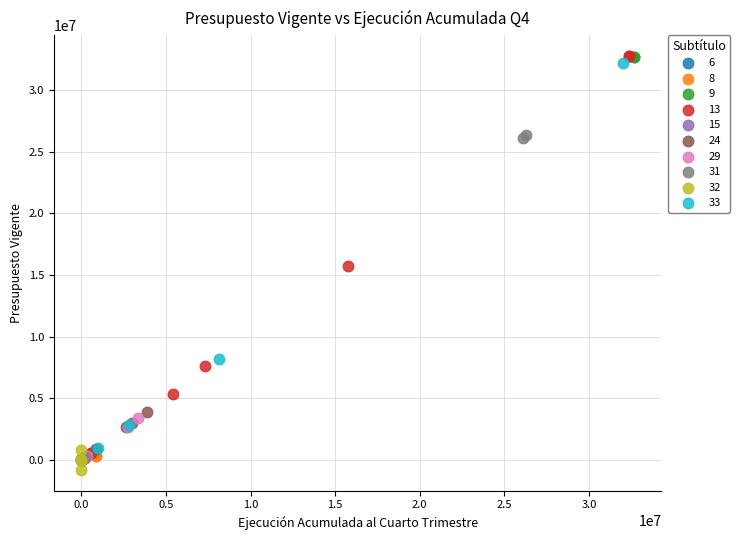

What are all the series names shown in the legend?

6, 8, 9, 13, 15, 24, 29, 31, 32, 33